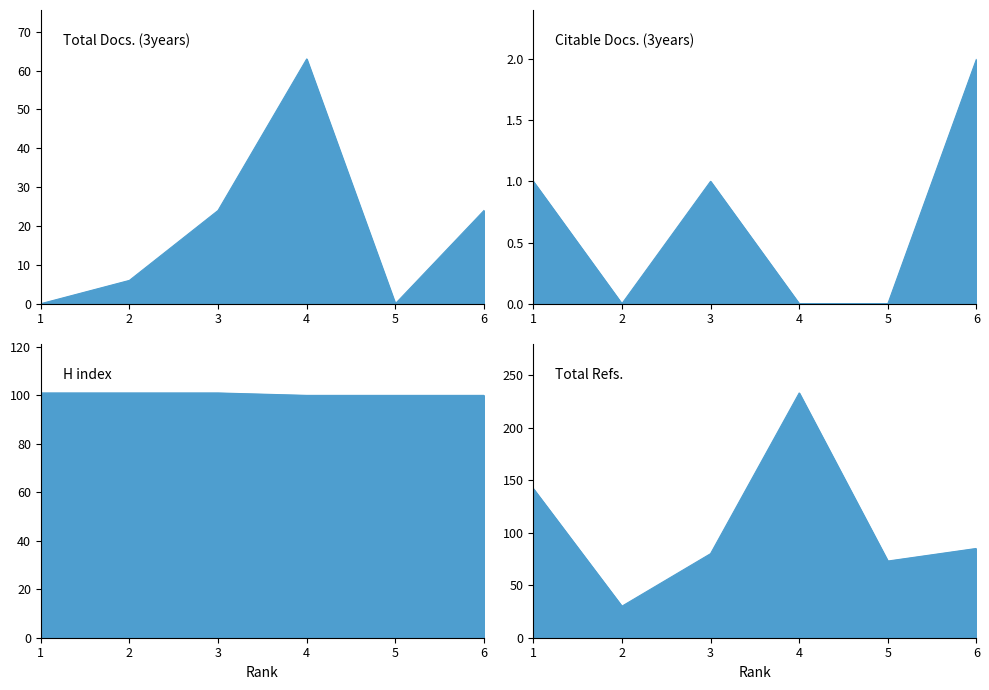

Is the value of Total Docs. (3years) at 6 greater than the value of H index at 2?

No